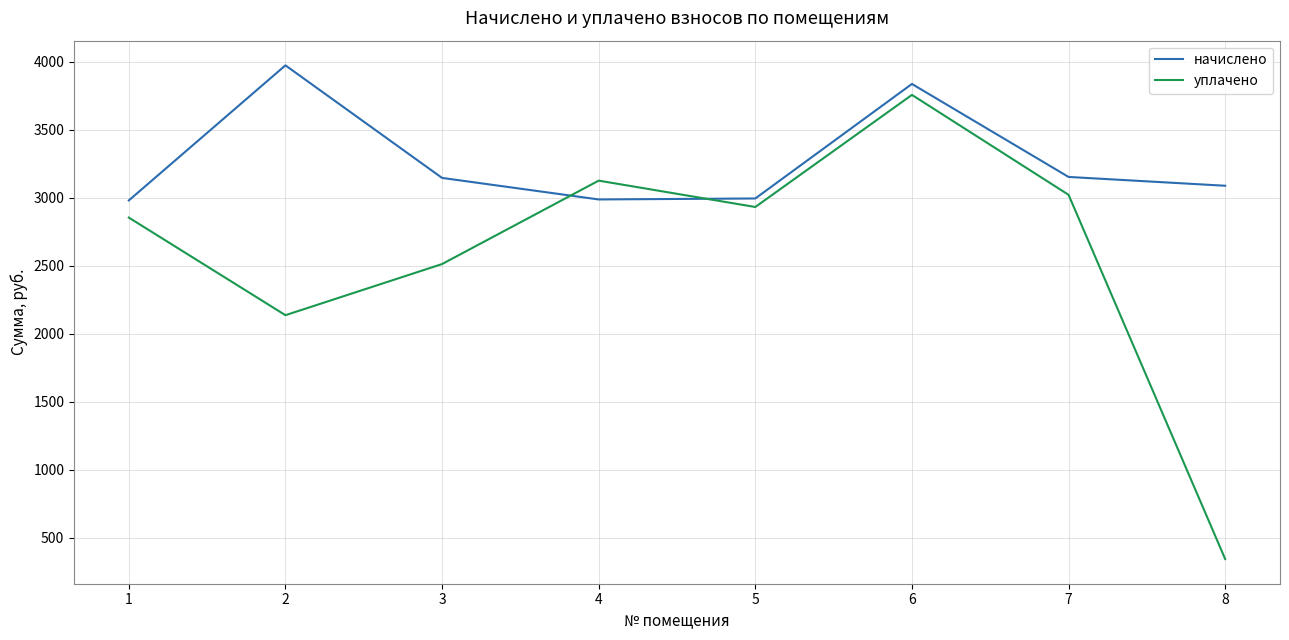

At 1, list the series in order from smallest to largest.

уплачено, начислено